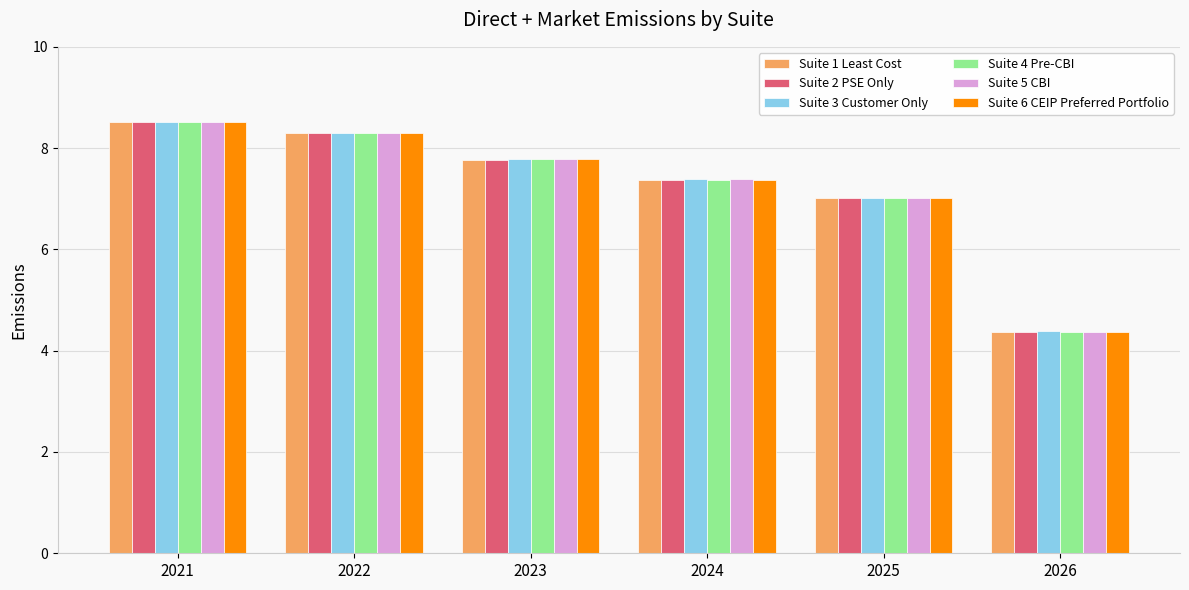

Reading right to left, what are all the values shown in this chart?

Suite 1 Least Cost: 2026=4.4	2025=7.0	2024=7.4	2023=7.8	2022=8.3	2021=8.5
Suite 2 PSE Only: 2026=4.4	2025=7.0	2024=7.4	2023=7.8	2022=8.3	2021=8.5
Suite 3 Customer Only: 2026=4.4	2025=7.0	2024=7.4	2023=7.8	2022=8.3	2021=8.5
Suite 4 Pre-CBI: 2026=4.4	2025=7.0	2024=7.4	2023=7.8	2022=8.3	2021=8.5
Suite 5 CBI: 2026=4.4	2025=7.0	2024=7.4	2023=7.8	2022=8.3	2021=8.5
Suite 6 CEIP Preferred Portfolio: 2026=4.4	2025=7.0	2024=7.4	2023=7.8	2022=8.3	2021=8.5